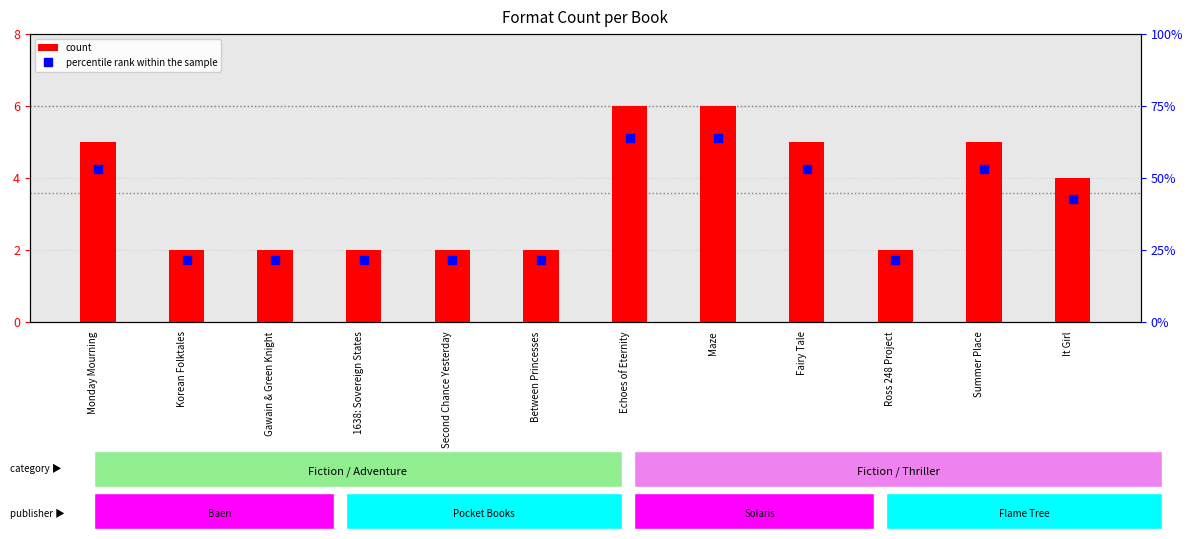

Which series has the largest total across all categories?

count